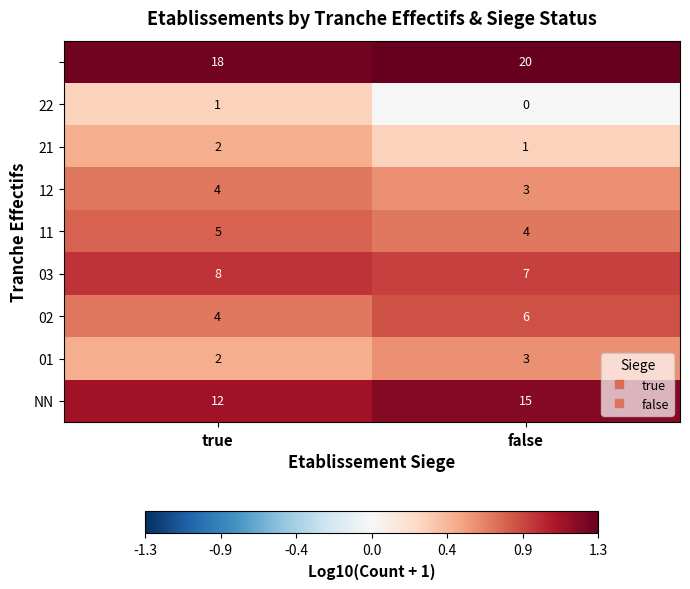

Which category has the lowest value across all series?

false